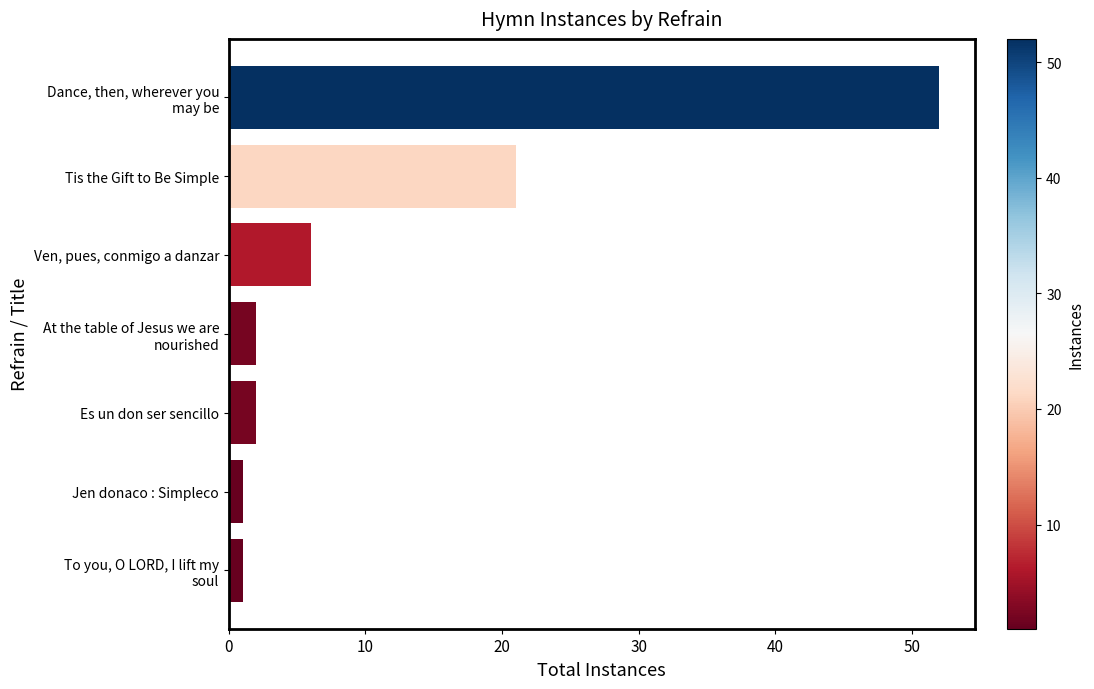

What is the difference between the maximum and minimum values?

51